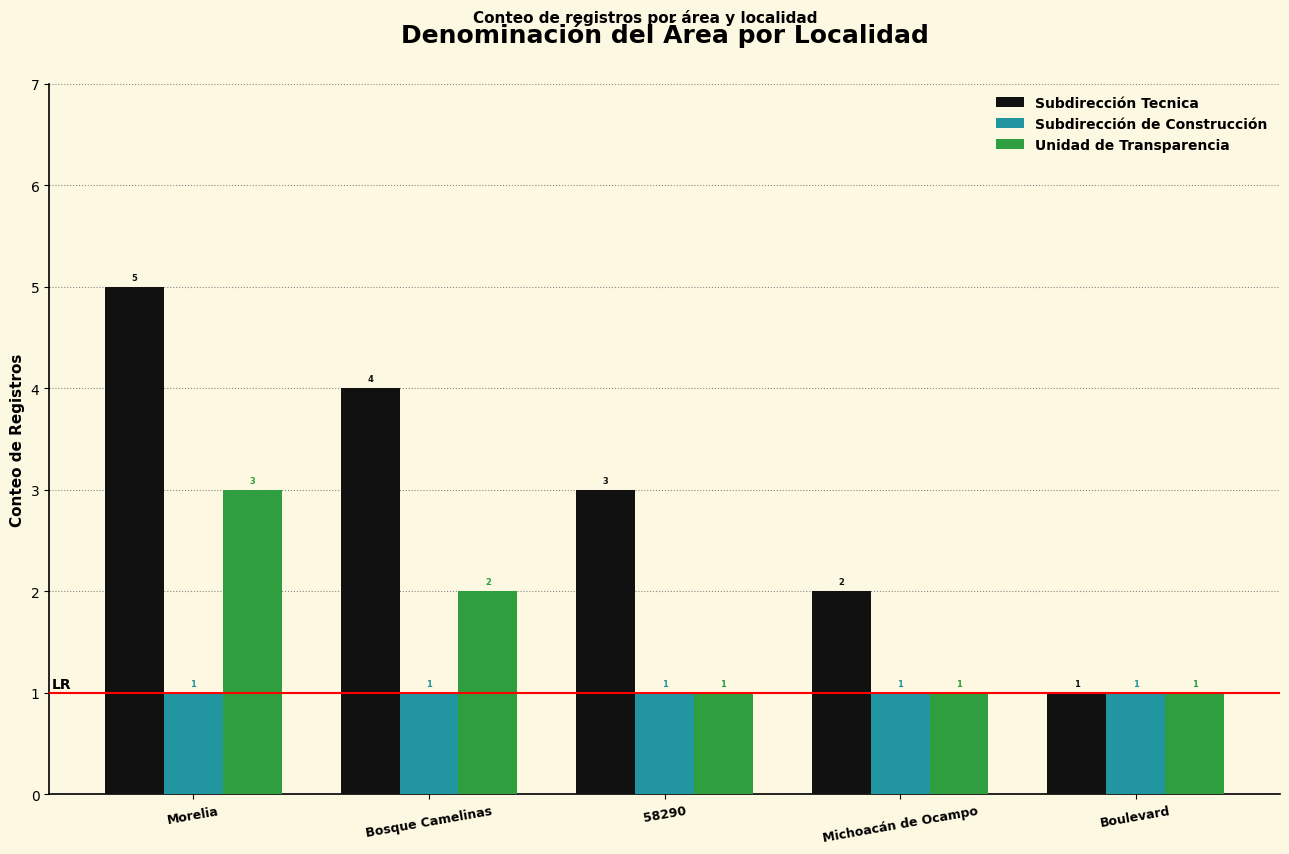

The value of Unidad de Transparencia at Morelia is 4. True or false?

False